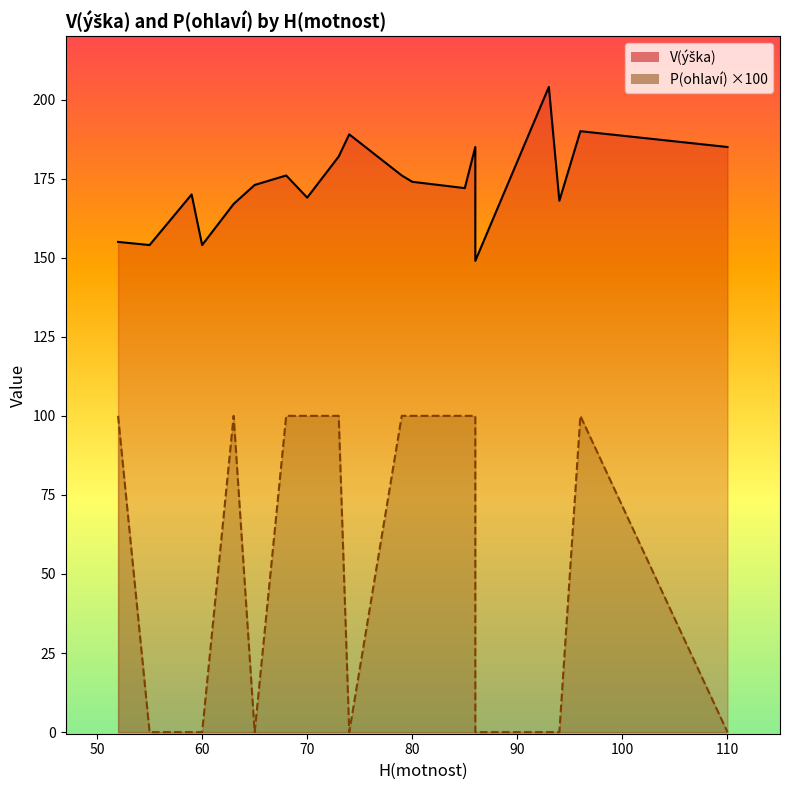

What is the average value of the P(ohlaví)_line series?

50